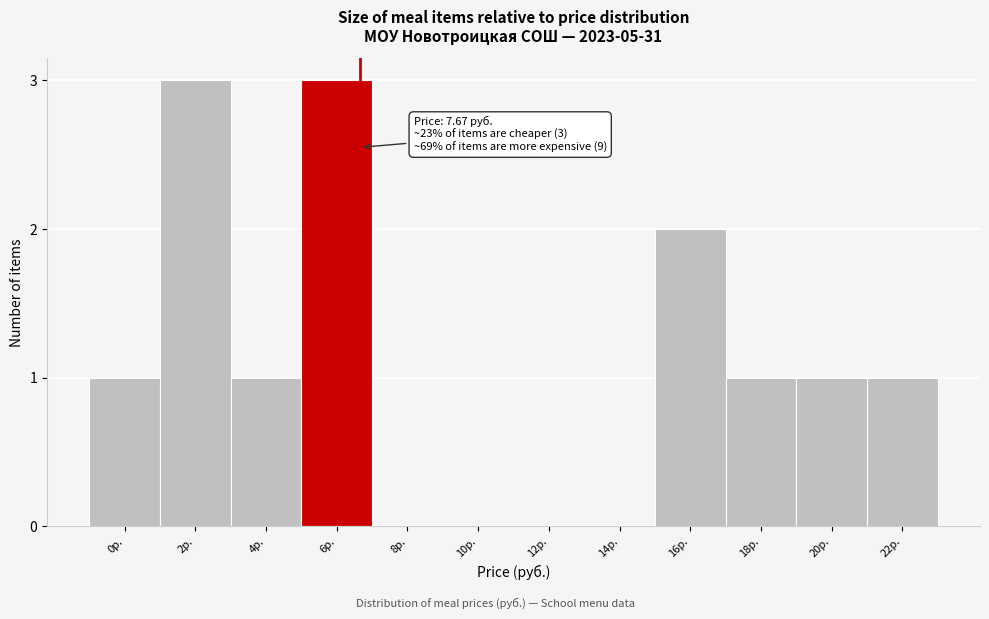

Reading left to right, transcribe all the data shown in this chart.

0р.=1	2р.=3	4р.=1	6р.=3	8р.=0	10р.=0	12р.=0	14р.=0	16р.=2	18р.=1	20р.=1	22р.=1